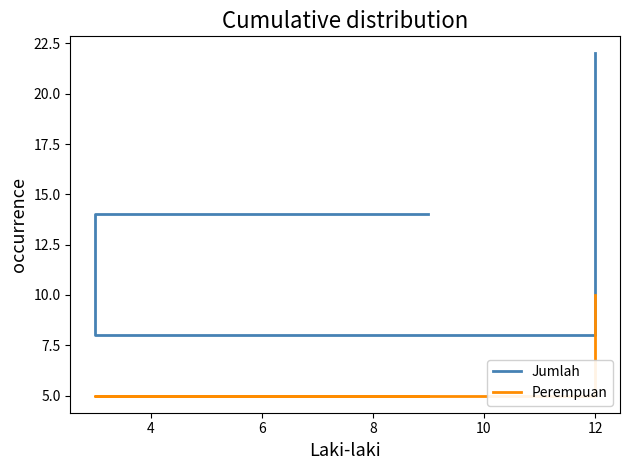

What is the difference between the Jumlah values at 6 and 2?

8